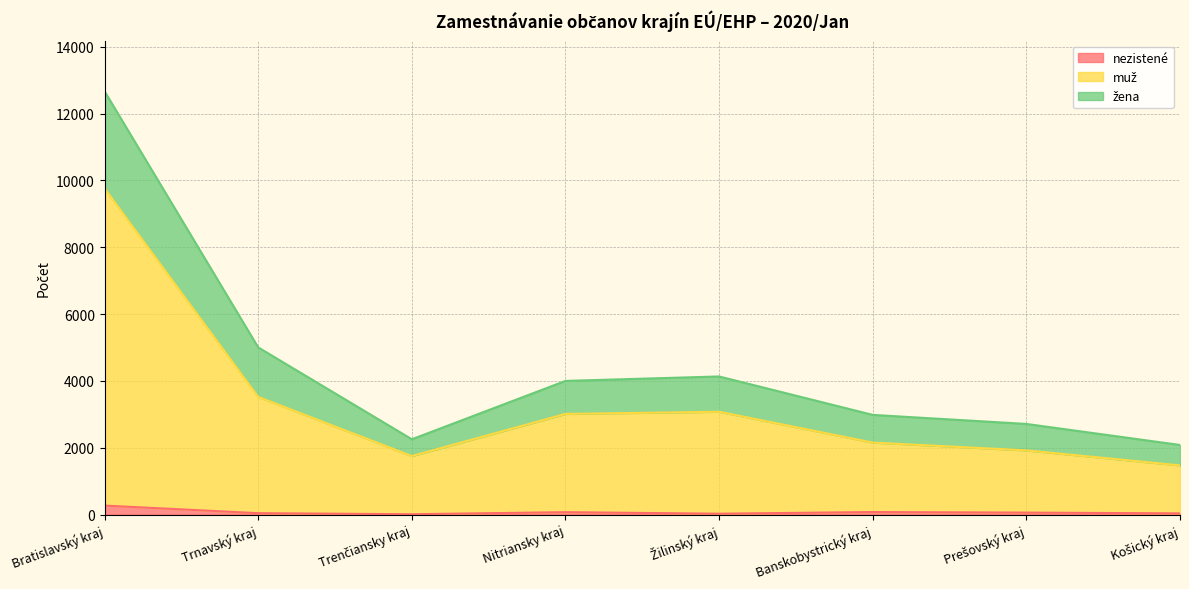

At which category is the sum across all series the highest?

Bratislavský kraj